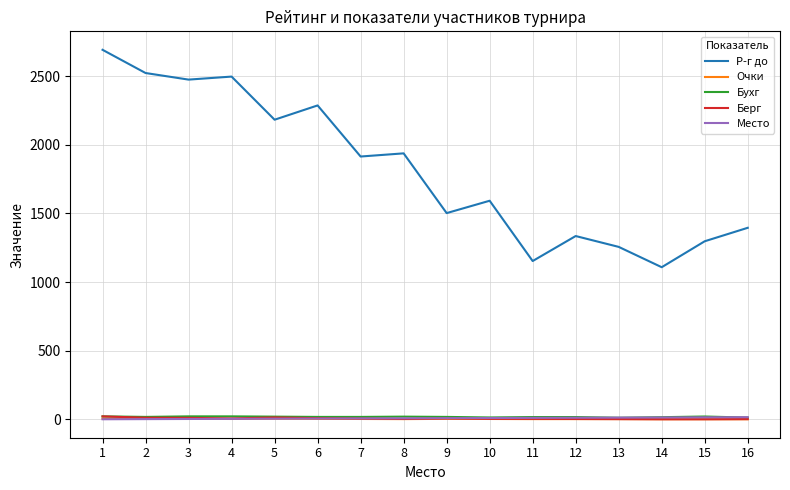

Between 4 and 13, which series saw the biggest shift?

Р-г до